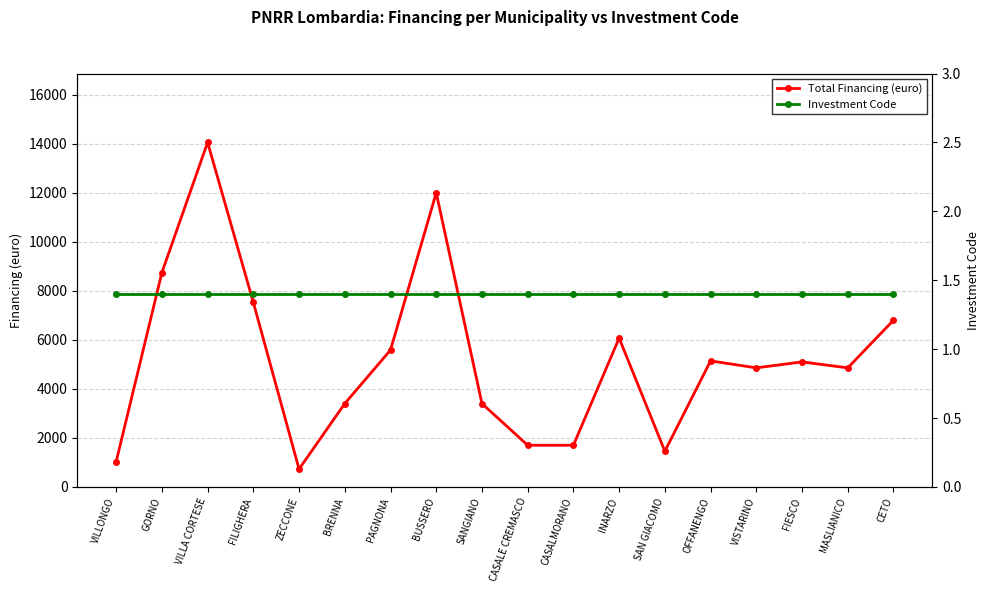

What is the total value across all series at BUSSERO?

12006.4